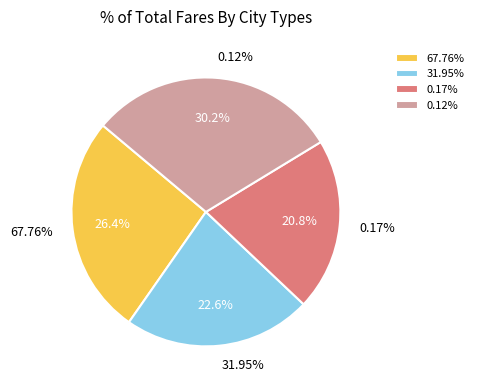

Combined, what portion of the pie is 31.95% and 0.12%?

52.8%